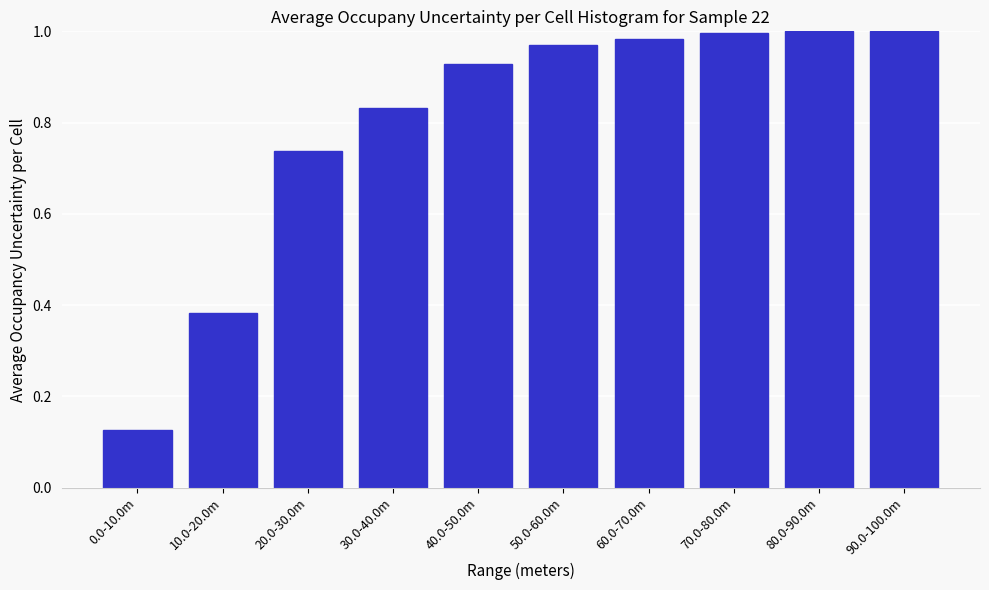

What is the sum of the values at 70.0-80.0m and 10.0-20.0m?

1.4